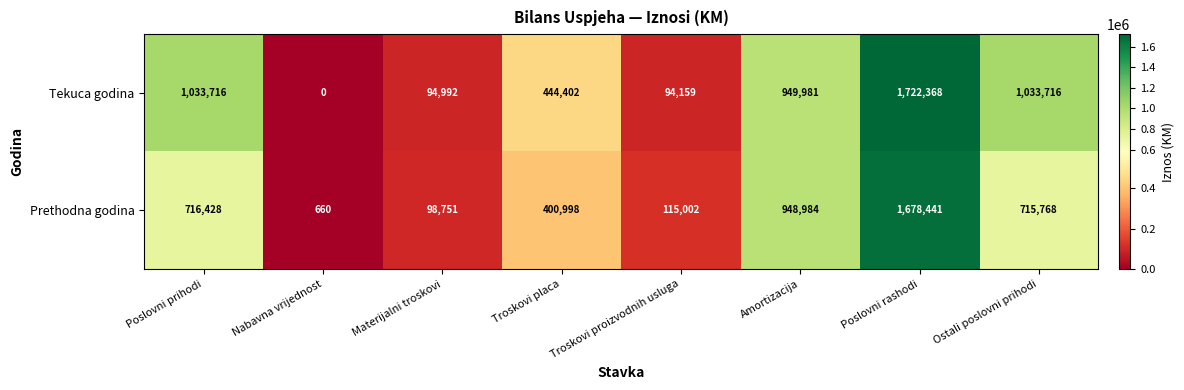

Which label corresponds to the smallest value in the chart?

Nabavna vrijednost